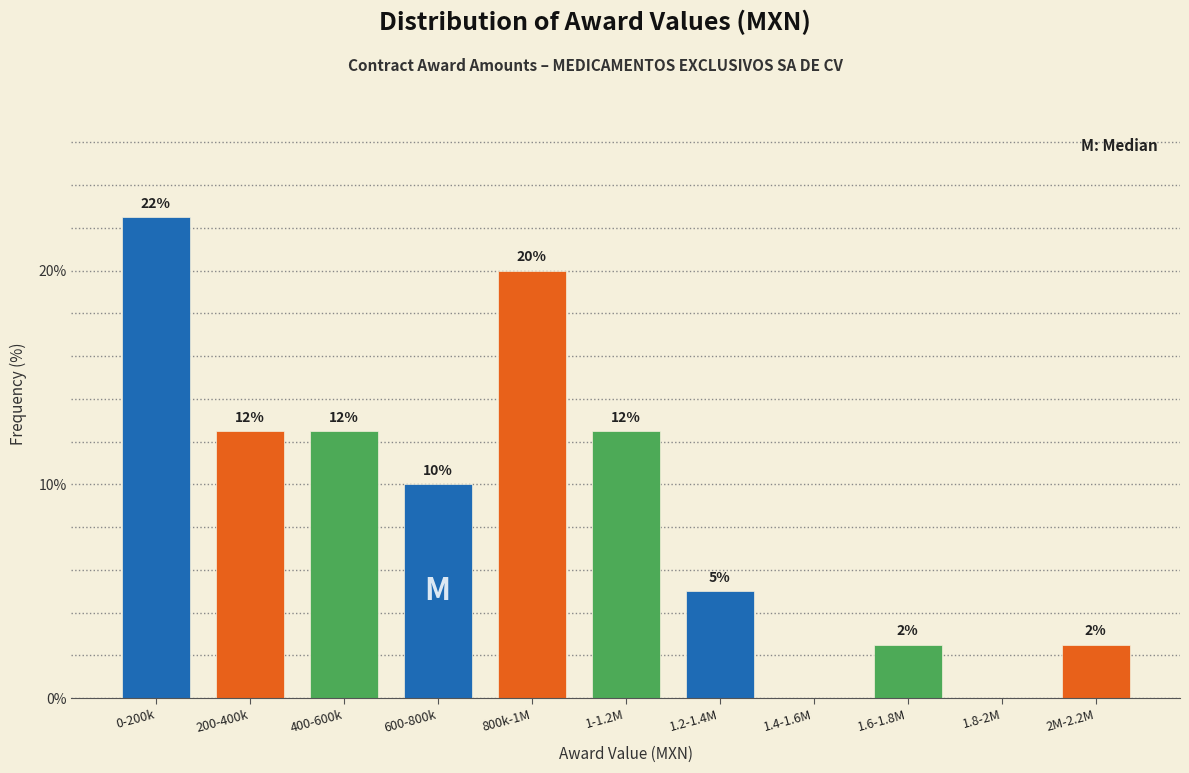

Are the bars horizontal?

No